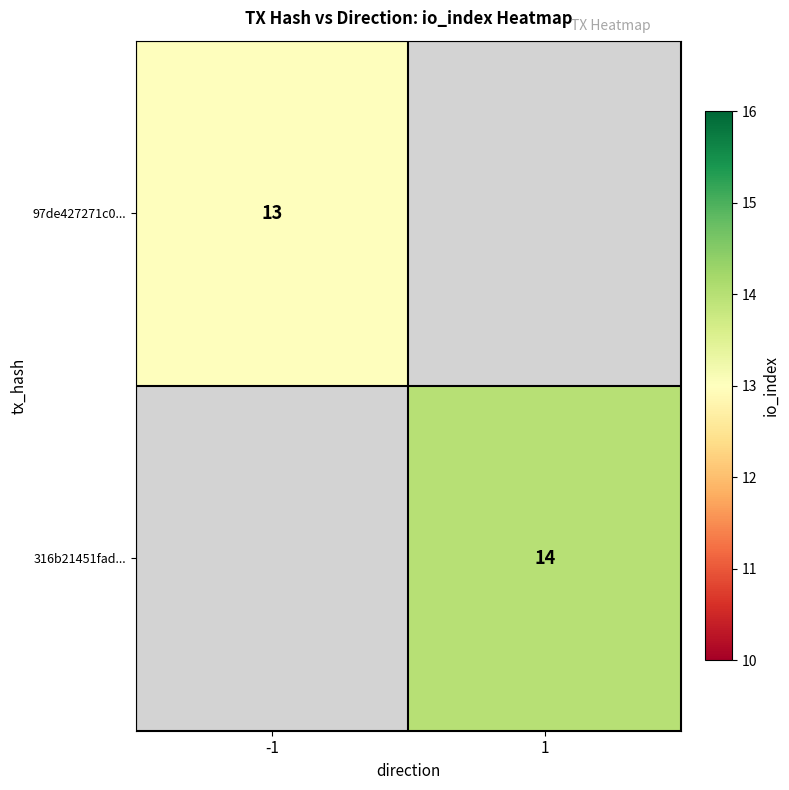

True or false: 316b21451fad... has a value of 7 at 1.

False